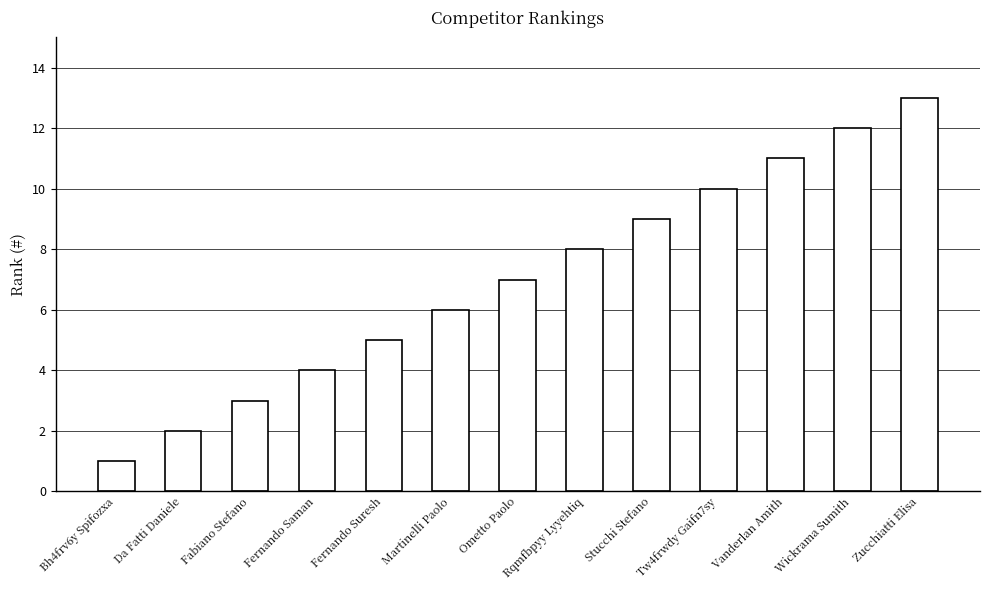

What is the difference between the values at Ometto Paolo and Da Fatti Daniele?

5